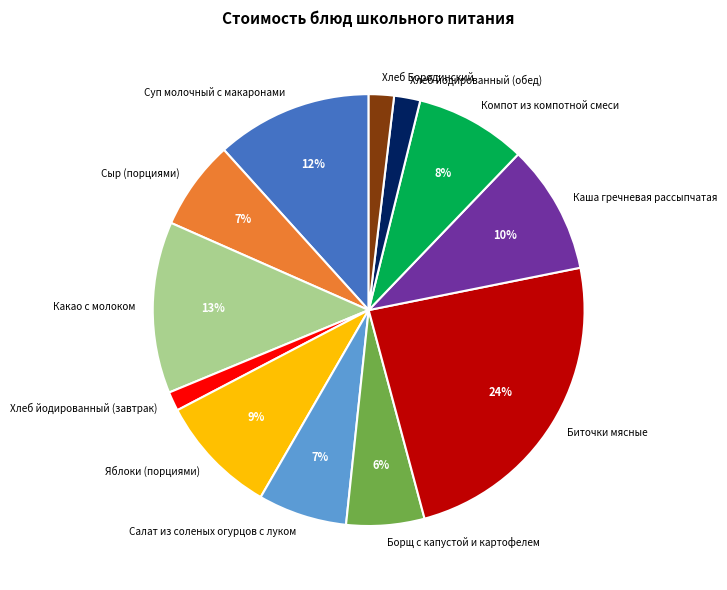

Do Яблоки (порциями) and Каша гречневая рассыпчатая together represent more than half of the pie?

No